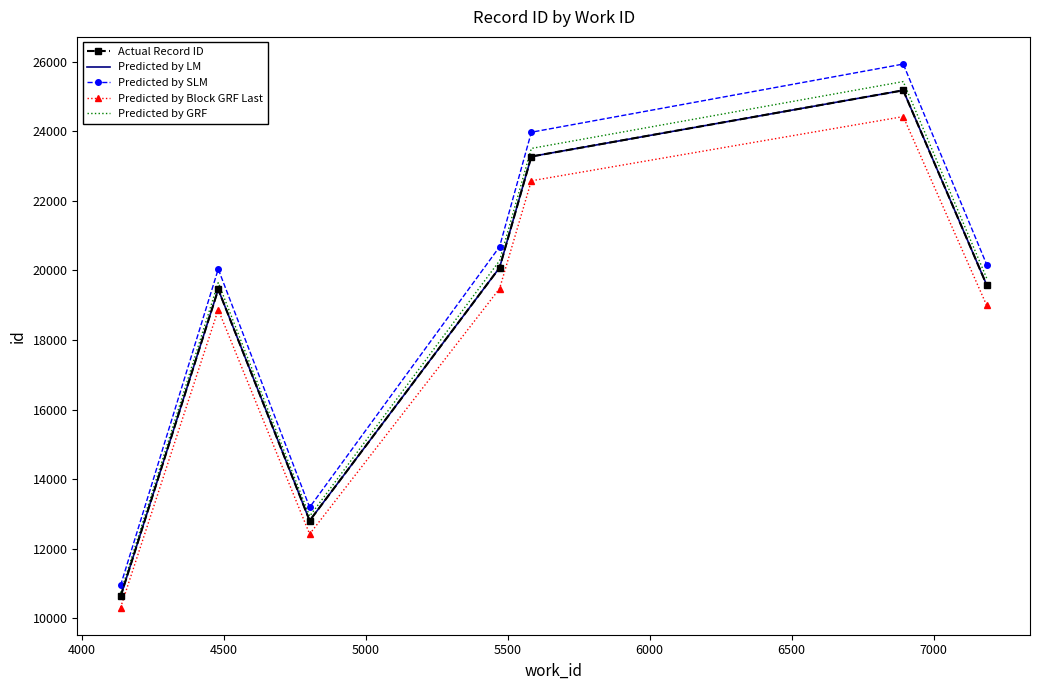

Rank the series by their maximum value, from lowest to highest.

Predicted by Block GRF Last, Actual Record ID, Predicted by LM, Predicted by GRF, Predicted by SLM